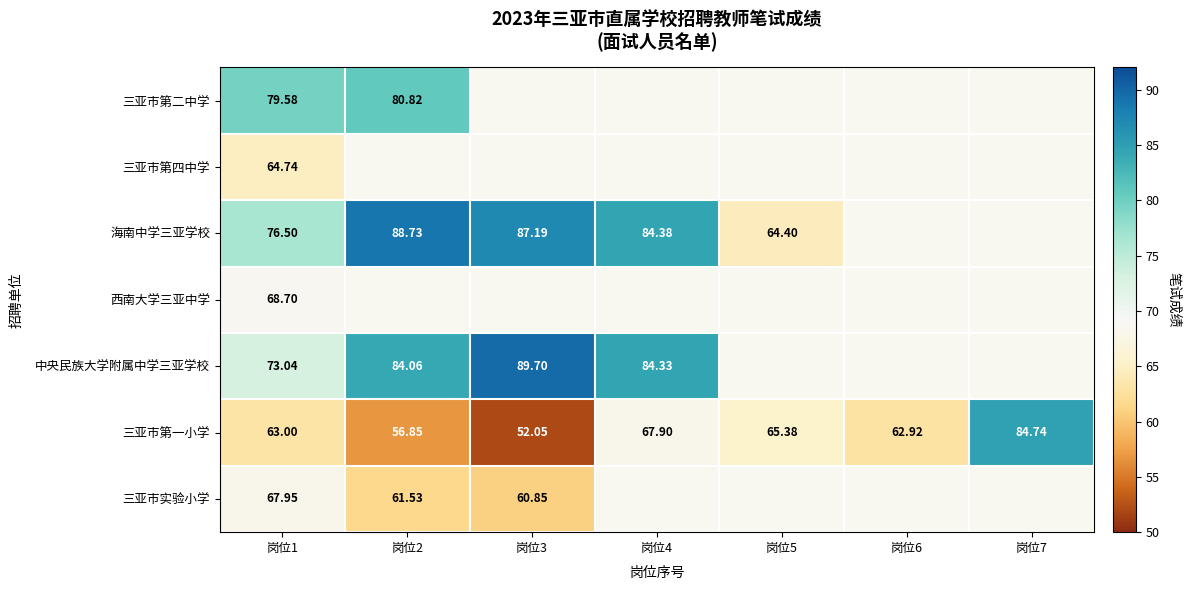

The value of 三亚市实验小学 at 岗位2 is 61.5. True or false?

True